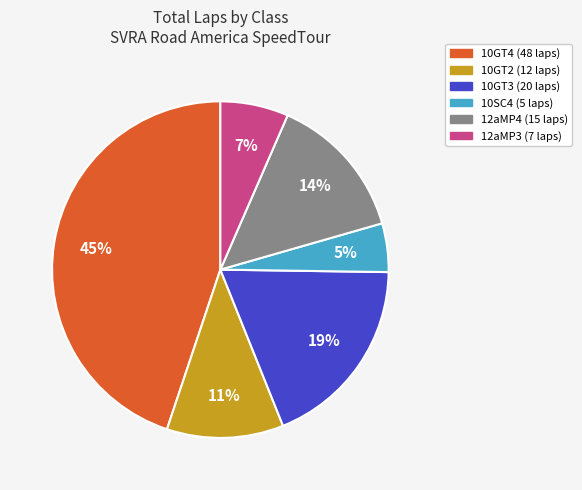

Is there a majority slice in this chart?

No